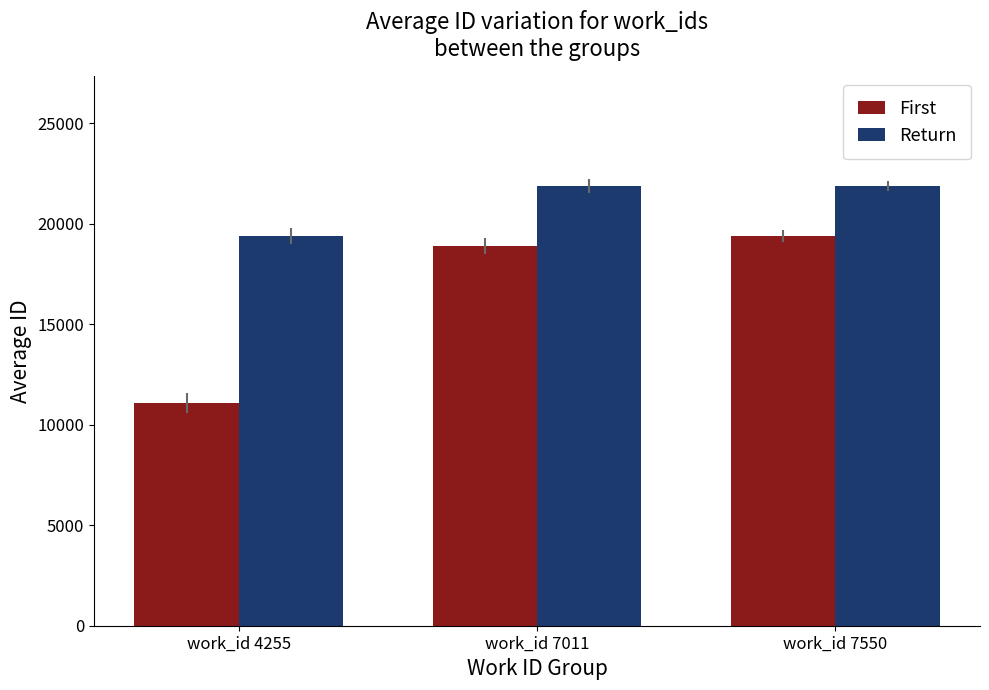

Is it true that Return equals 27289 at work_id 4255?

False